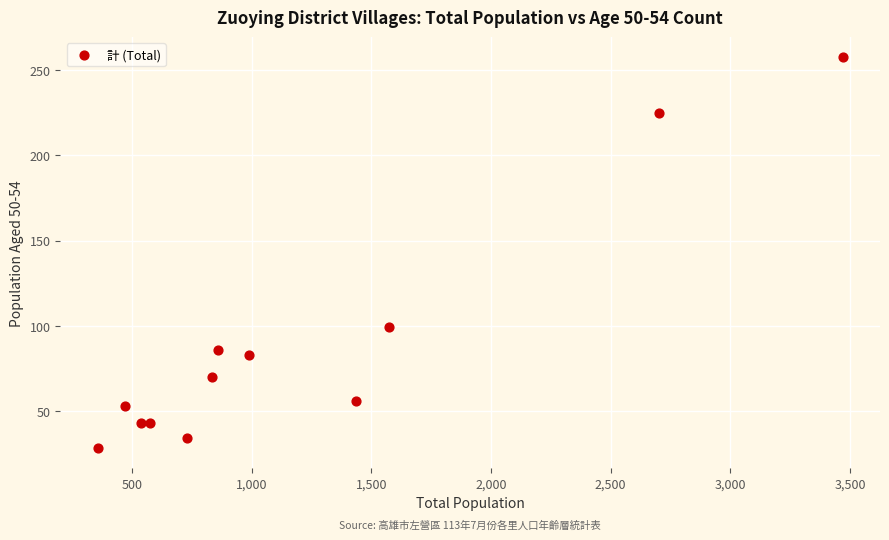

What is the range of X values (max minus min)?

3114